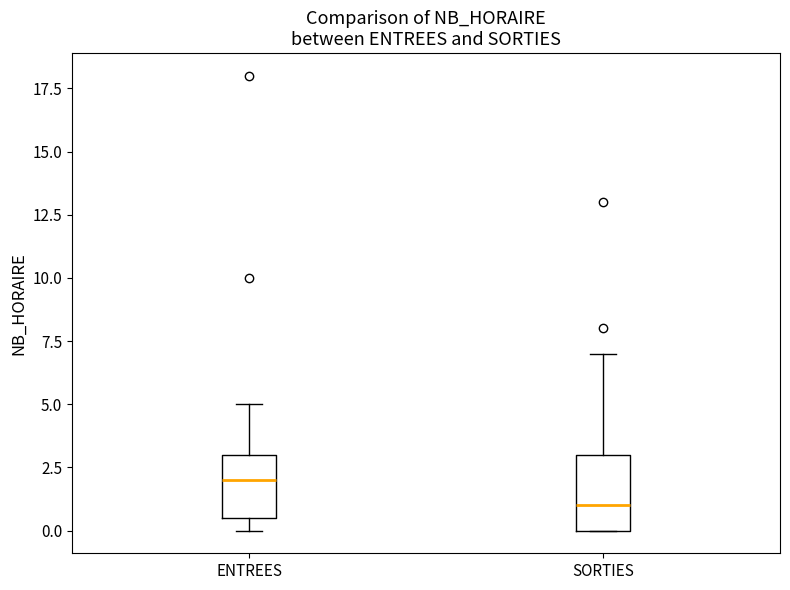

Reading left to right, transcribe this box plot: for each box, give where its median line is, the range the box spans, and where its two whiskers end, as read against the y-axis. The values are not printed on the chart, so give them approximately, as read against the axis.

ENTREES: median 2.0, box 0.5 to 3.0, whiskers 0.0 to 5.0
SORTIES: median 1.0, box 0.0 to 3.0, whiskers 0.0 to 7.0